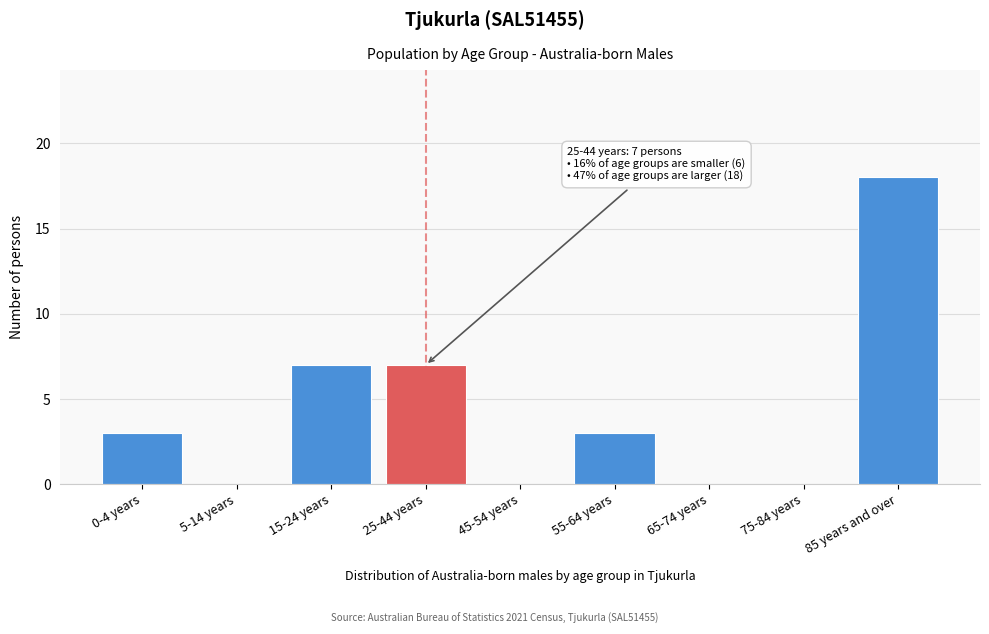

Reading left to right, transcribe all the data shown in this chart.

0-4 years=3	5-14 years=0	15-24 years=7	25-44 years=7	45-54 years=0	55-64 years=3	65-74 years=0	75-84 years=0	85 years and over=18